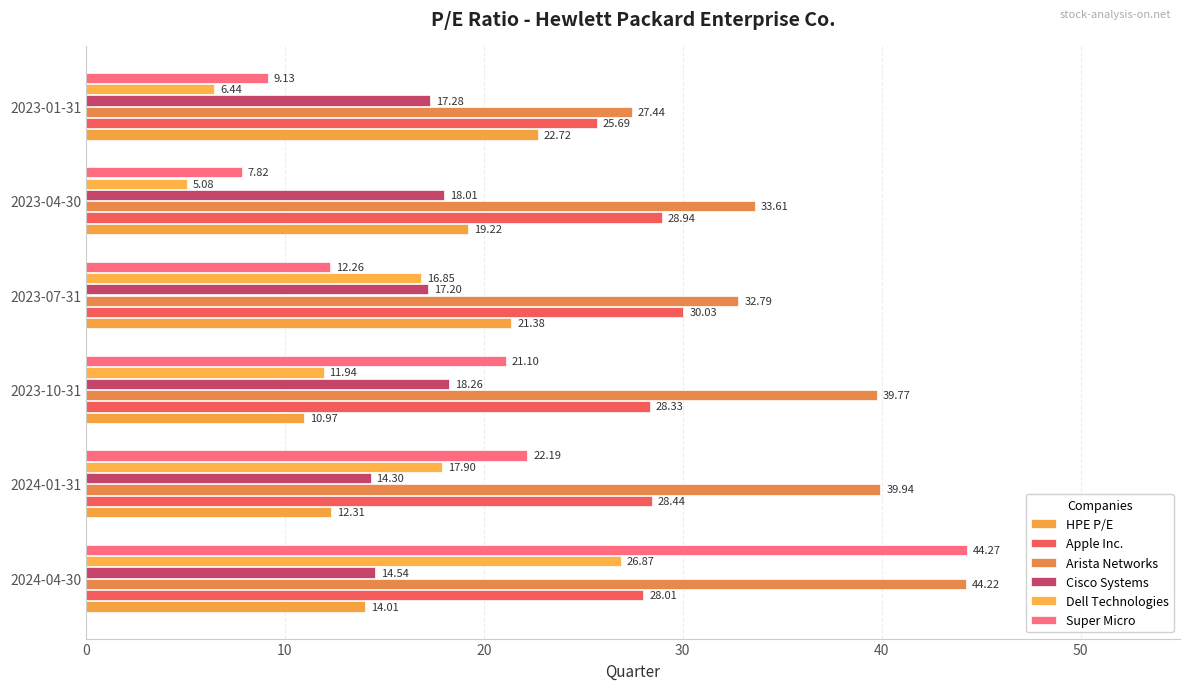

How many data points in HPE P/E are above 19?

3